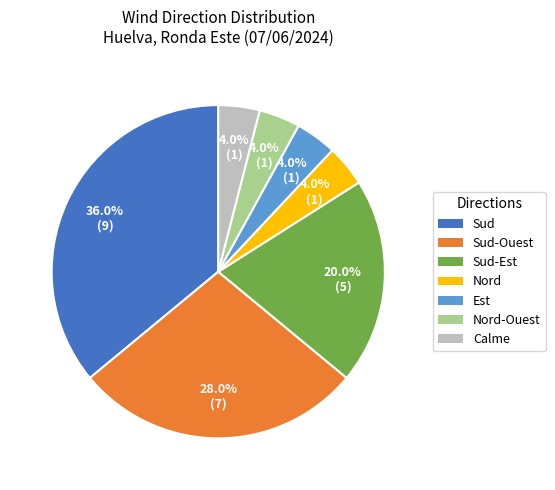

Is there any slice that represents more than half of the pie?

No